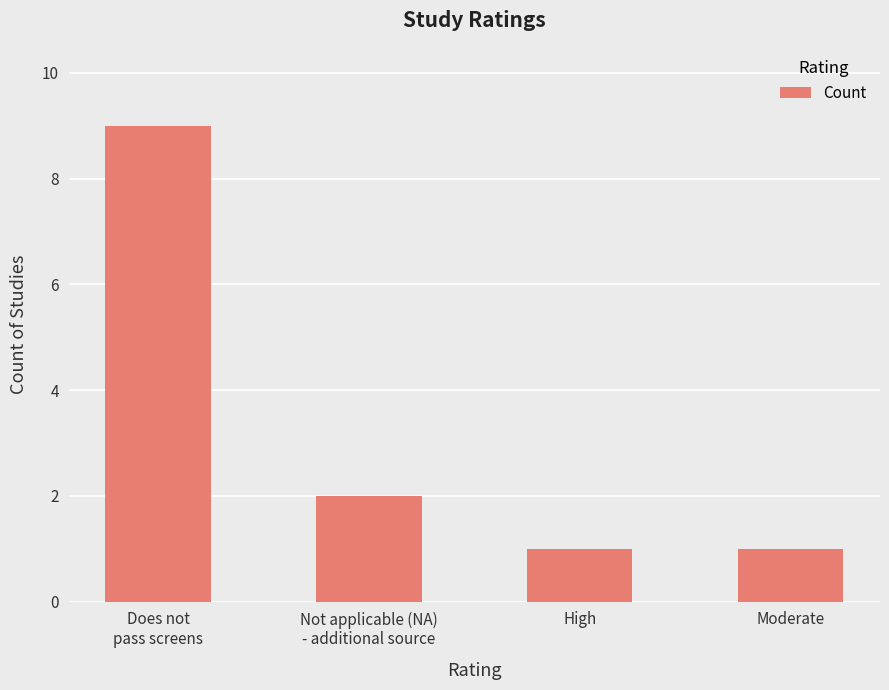

How many data points does each series have?

4